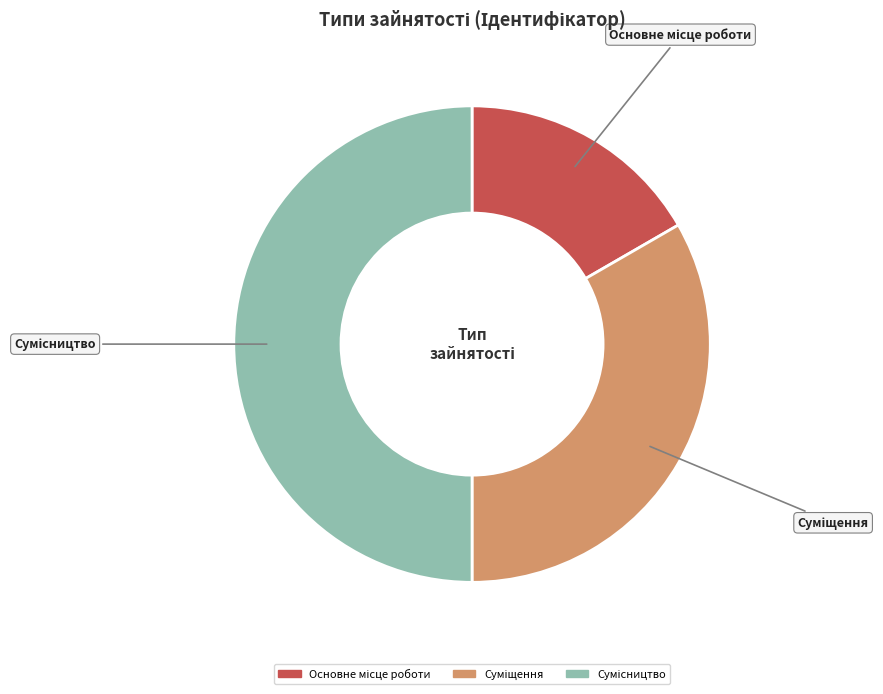

How many slices are in this pie chart?

3